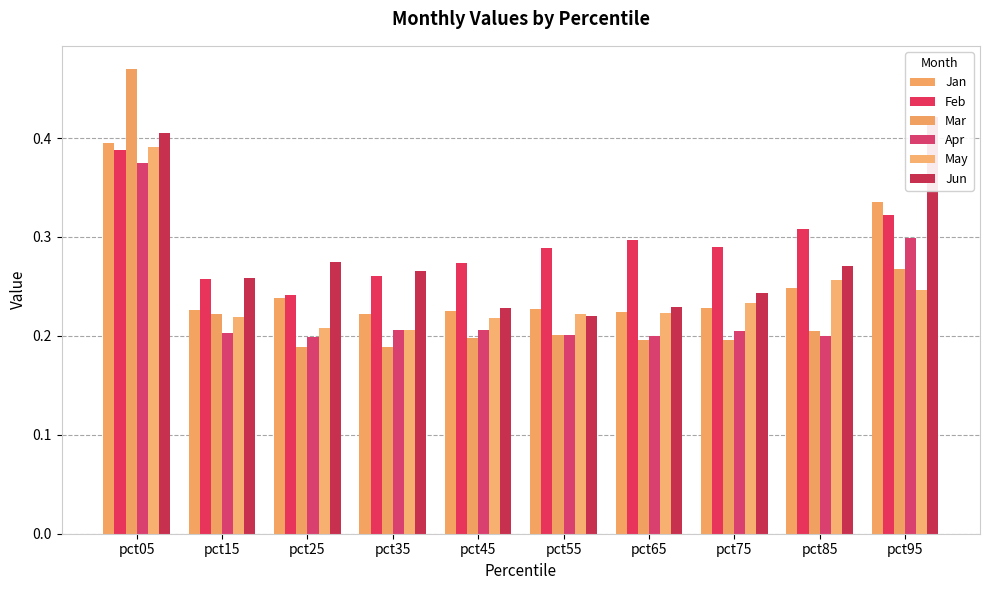

What is the value of the Apr bar at the 4th from the left?

0.2